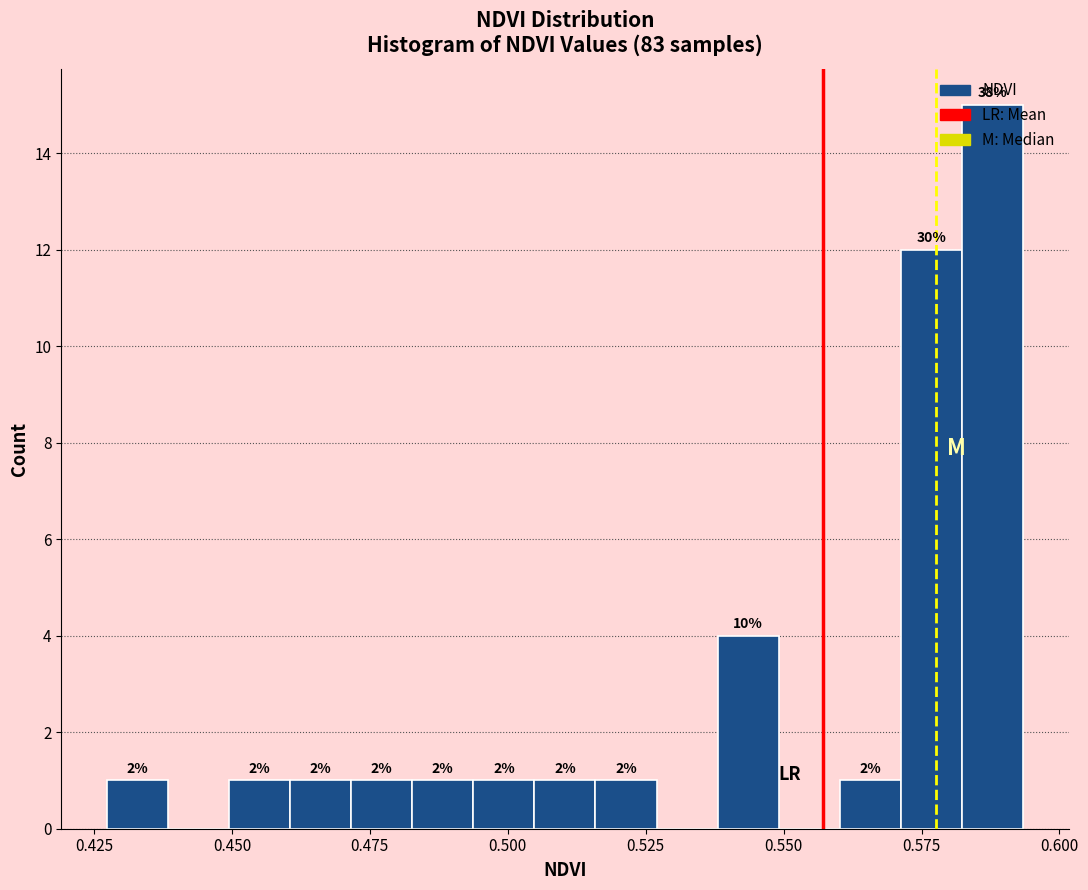

Around what value on the x-axis is the tallest bar? Give the approximate position of its centre, as read against the axis.

0.590